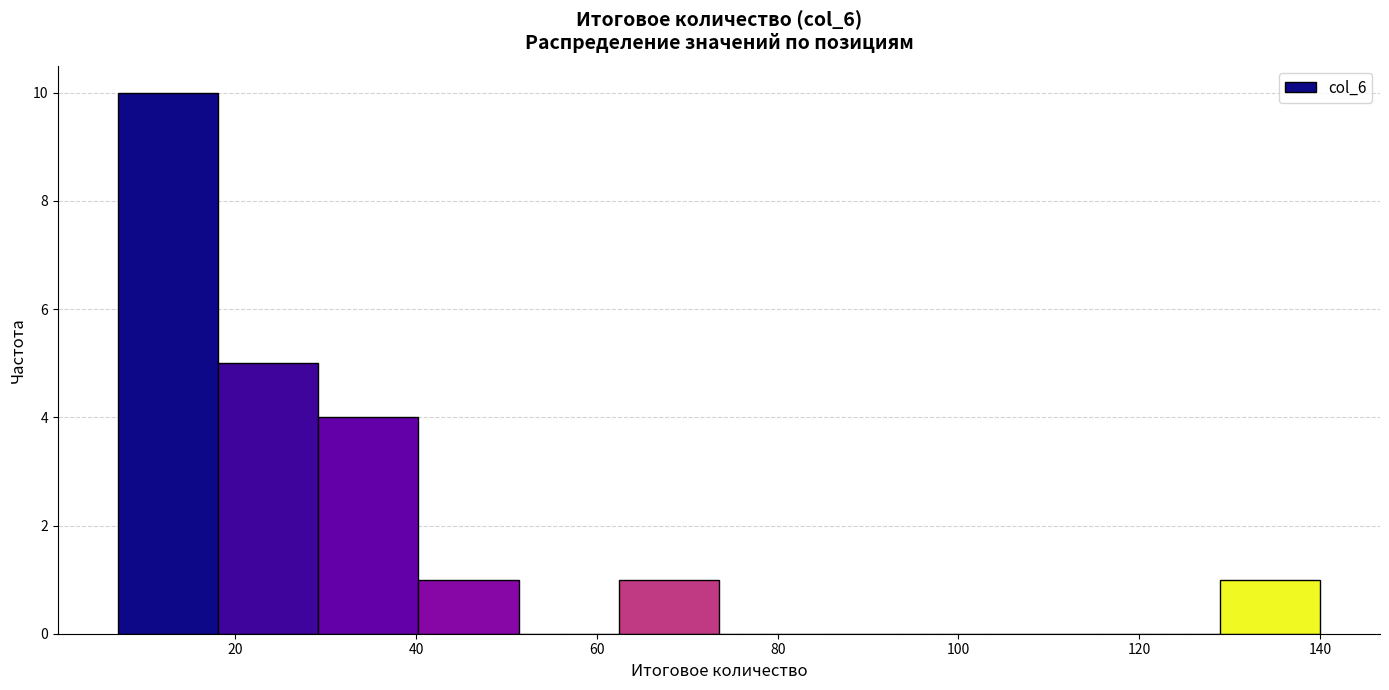

Over which range of the x-axis is the bar tallest?

8 to 18